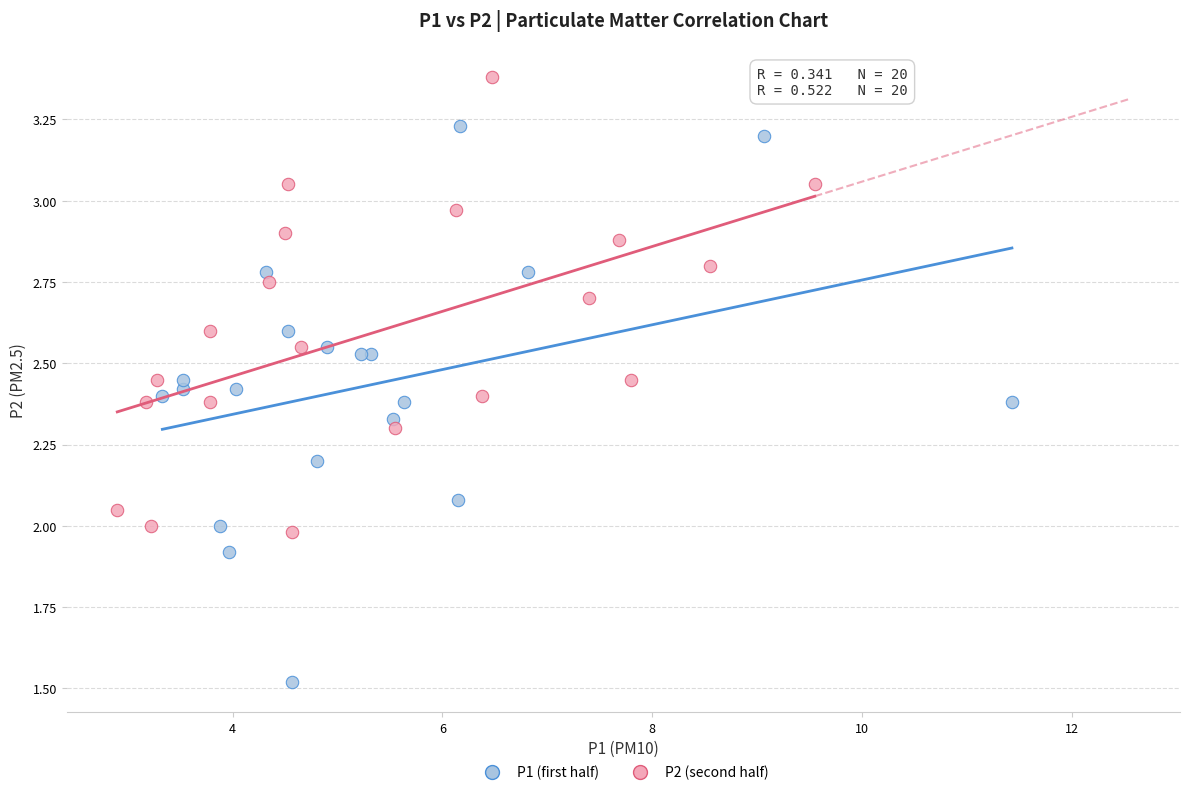

Which series contains the highest Y value?

P2 (second half)